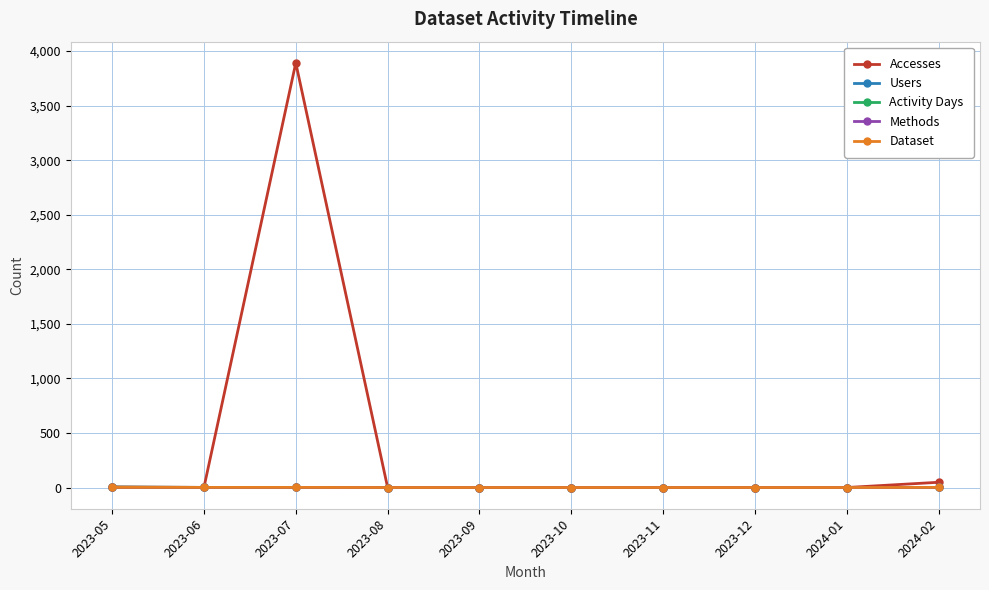

True or false: Accesses and Methods intersect in this chart.

False